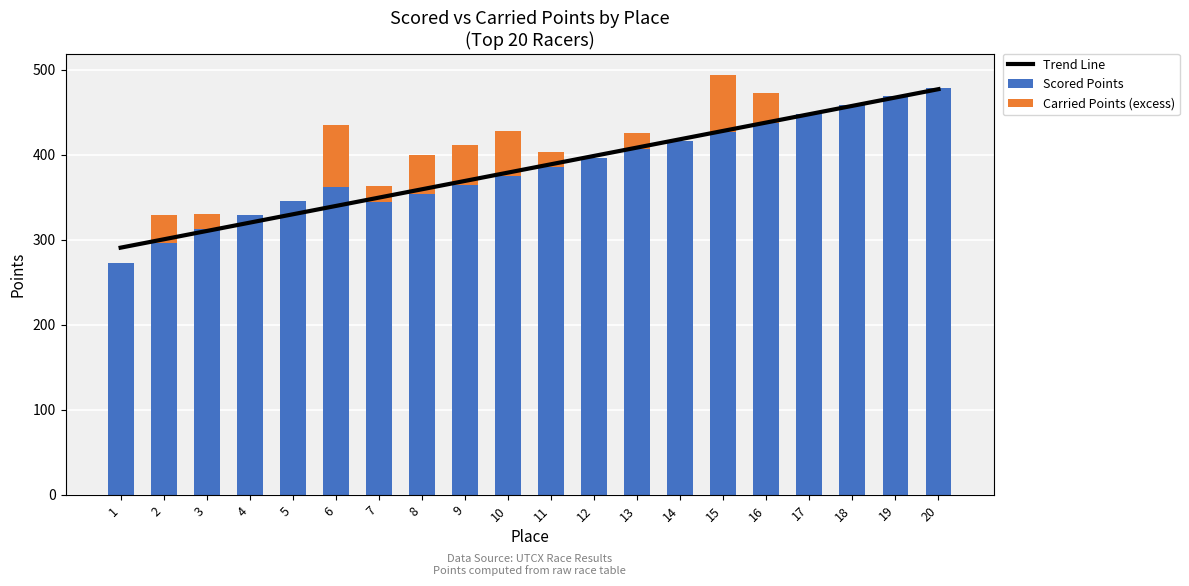

Reading right to left, transcribe all the data shown in this chart.

Trend Line: 20=477.0	19=467.2	18=457.4	17=447.6	16=437.7	15=427.9	14=418.1	13=408.3	12=398.5	11=388.7	10=378.9	9=369.0	8=359.2	7=349.4	6=339.6	5=329.8	4=320.0	3=310.2	2=300.4	1=290.5
Scored Points: 20=478.8	19=468.4	18=458.1	17=447.7	16=437.3	15=426.9	14=416.5	13=406.1	12=395.8	11=385.4	10=375.0	9=364.6	8=354.2	7=343.9	6=361.7	5=345.2	4=328.8	3=312.3	2=295.9	1=272.8
Carried Points (excess): 20=0.0	19=0.0	18=0.0	17=0.0	16=35.1	15=67.0	14=0.0	13=18.8	12=0.0	11=17.4	10=52.5	9=46.2	8=45.8	7=19.2	6=72.6	5=0.0	4=0.0	3=17.7	2=32.7	1=0.0